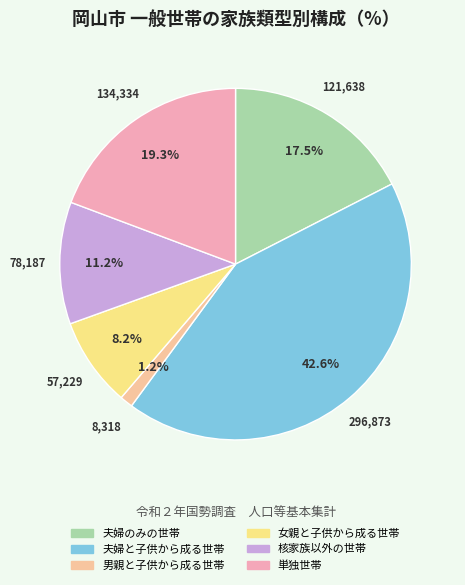

What percentage is NOT represented by 核家族以外の世帯?

88.8%